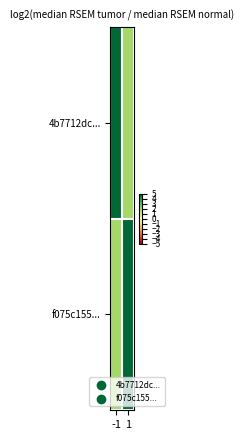

Count the number of categories in the chart.

2